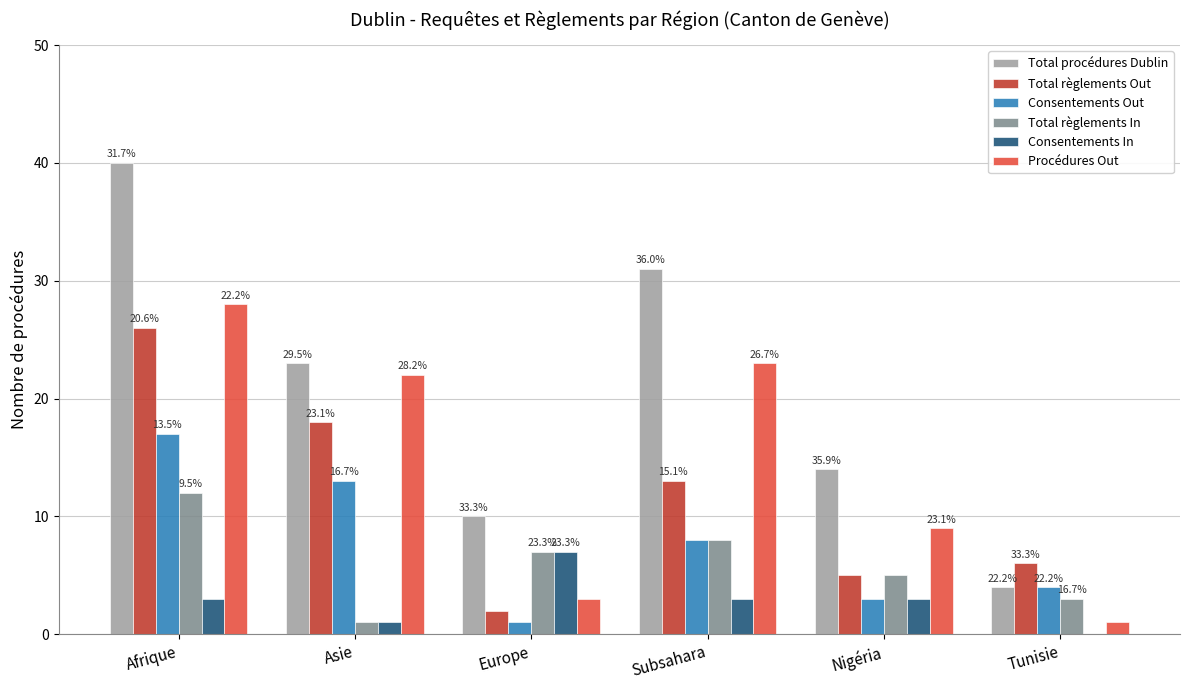

How many groups of bars are there?

6